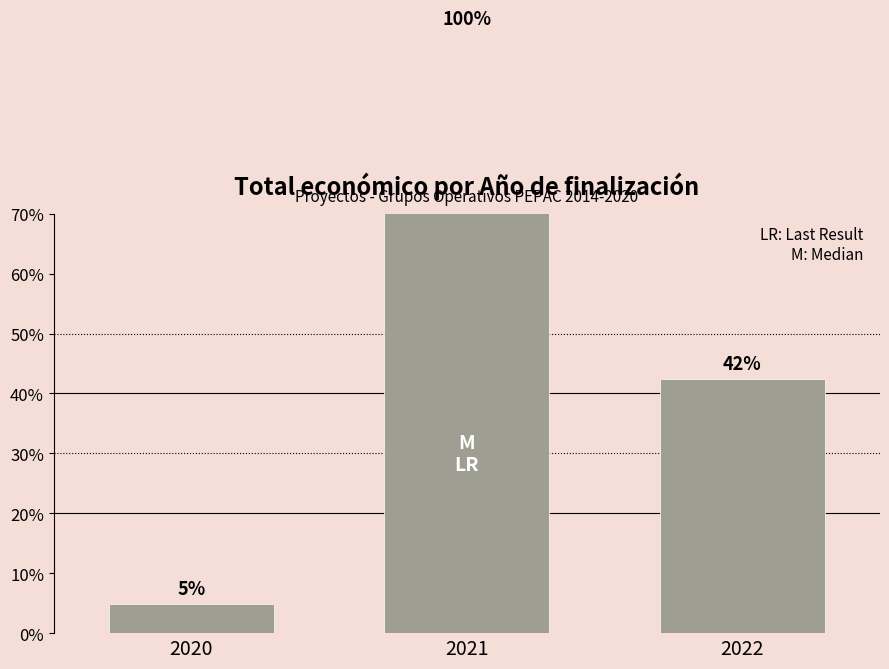

List the labels in order of value, smallest first.

2020, 2022, 2021